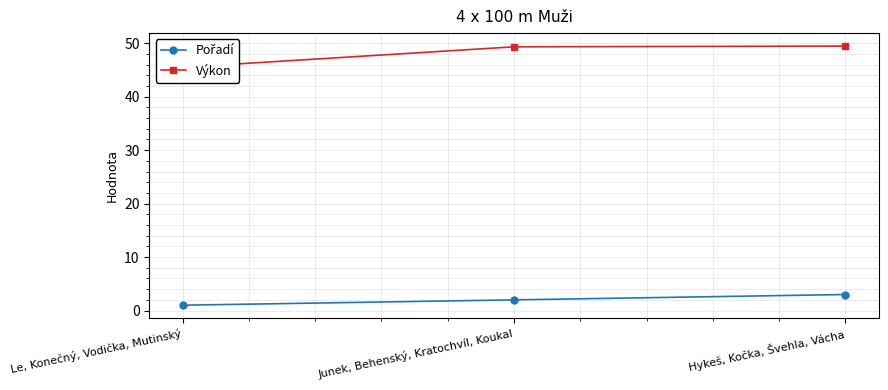

What is the average value of the Pořadí series?

2.0